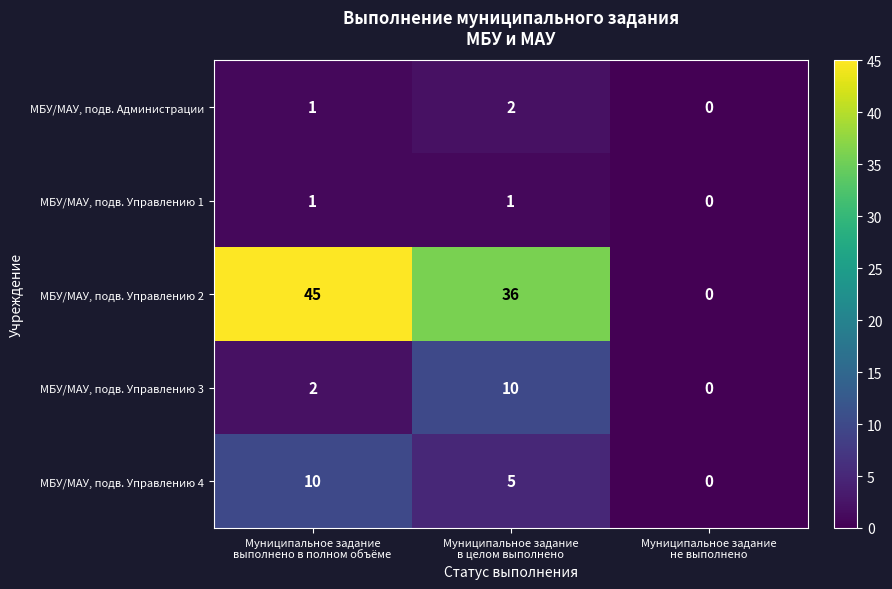

Which series has the largest total across all categories?

МБУ/МАУ, подв. Управлению 2